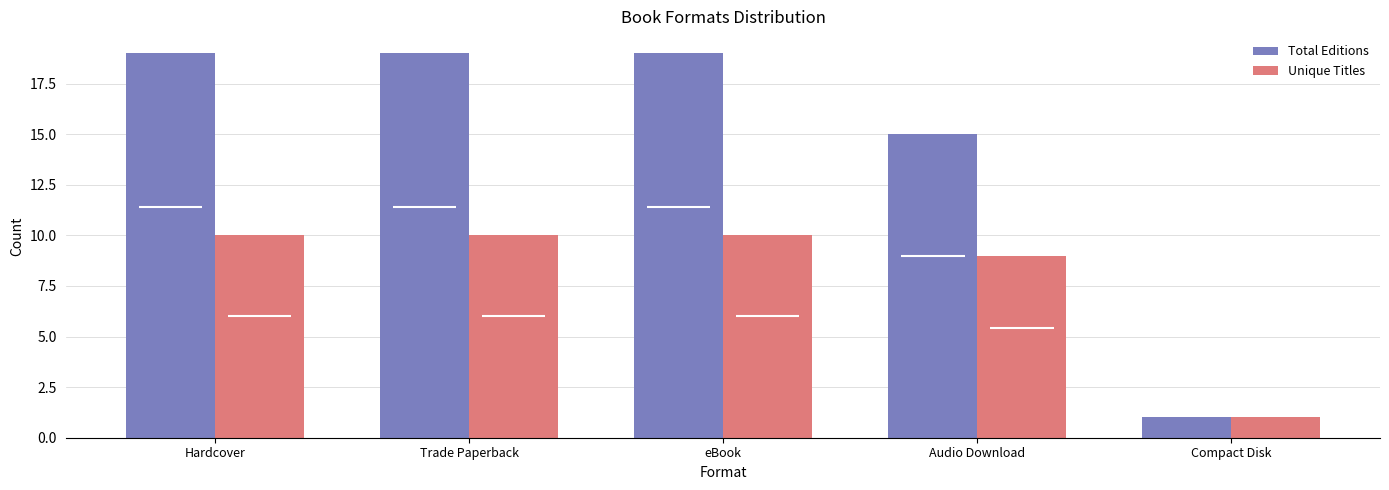

What is the label of the 4th bar from the left?

Audio Download